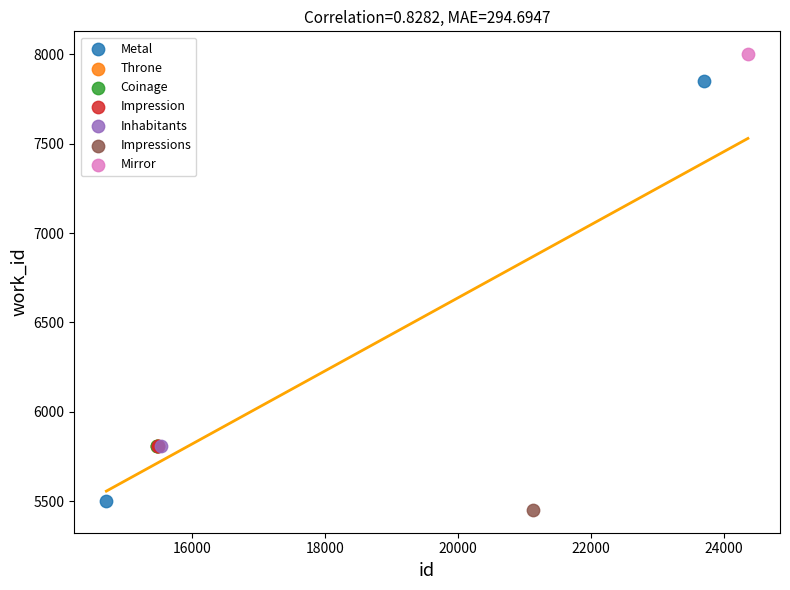

What are all the series names shown in the legend?

Metal, Throne, Coinage, Impression, Inhabitants, Impressions, Mirror